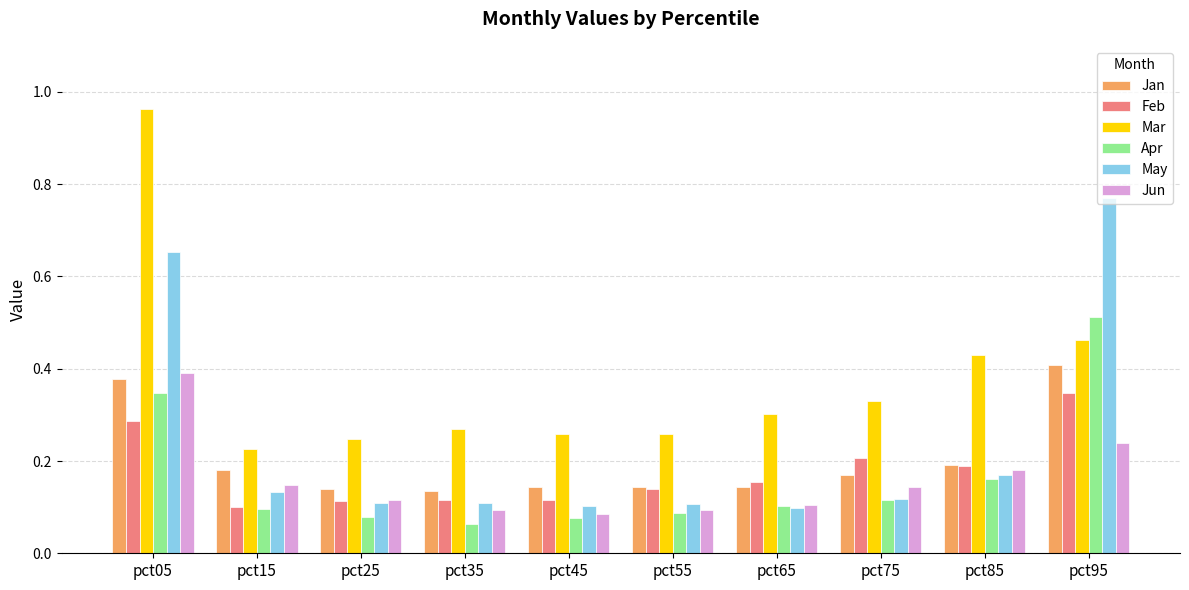

How many bars are there in each group?

6